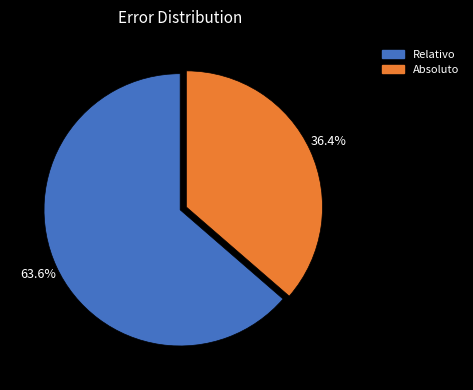

How many segments does this pie chart have?

2